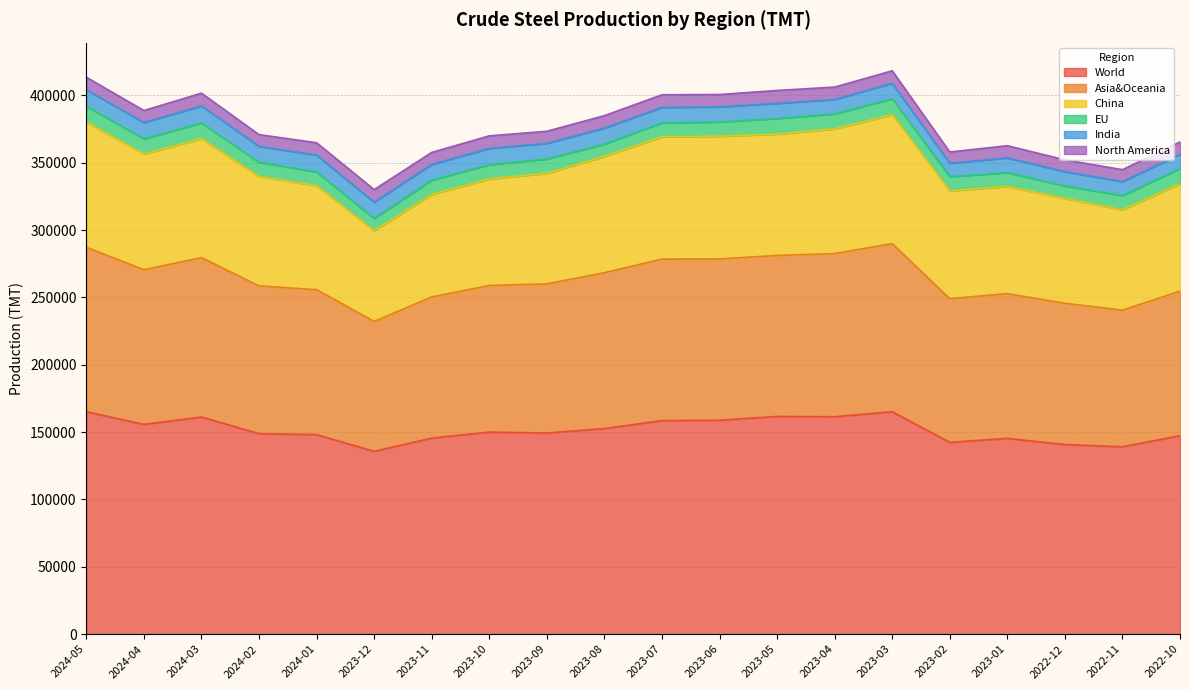

True or false: Asia&Oceania and World cross at least once.

False